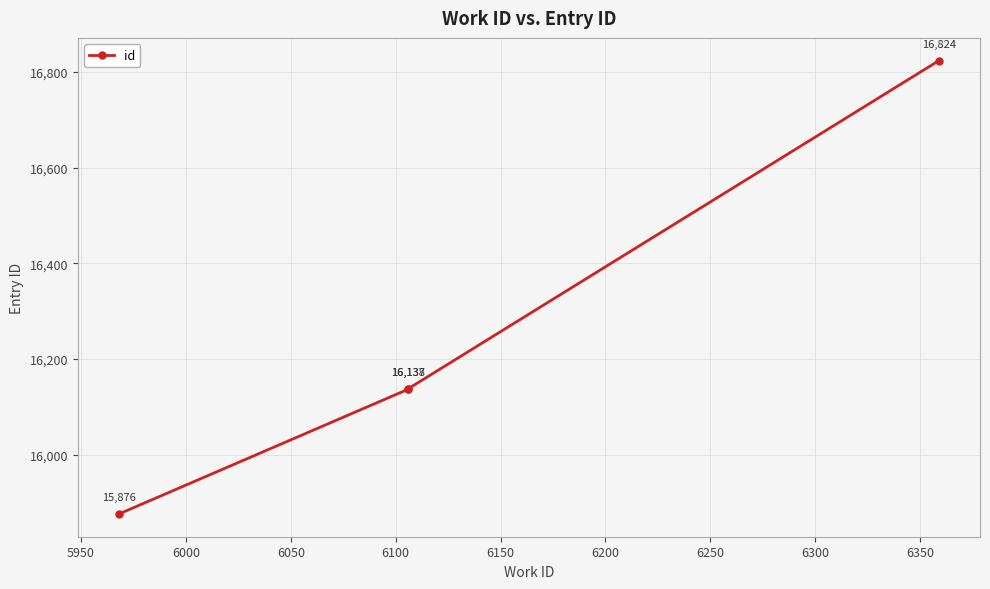

What is the sum of all values?

64975